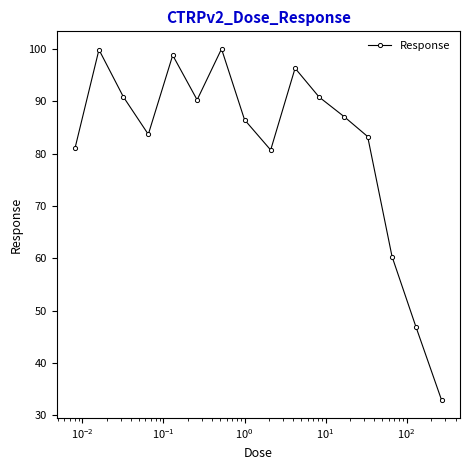

What is the minimum value shown in the chart?

32.8